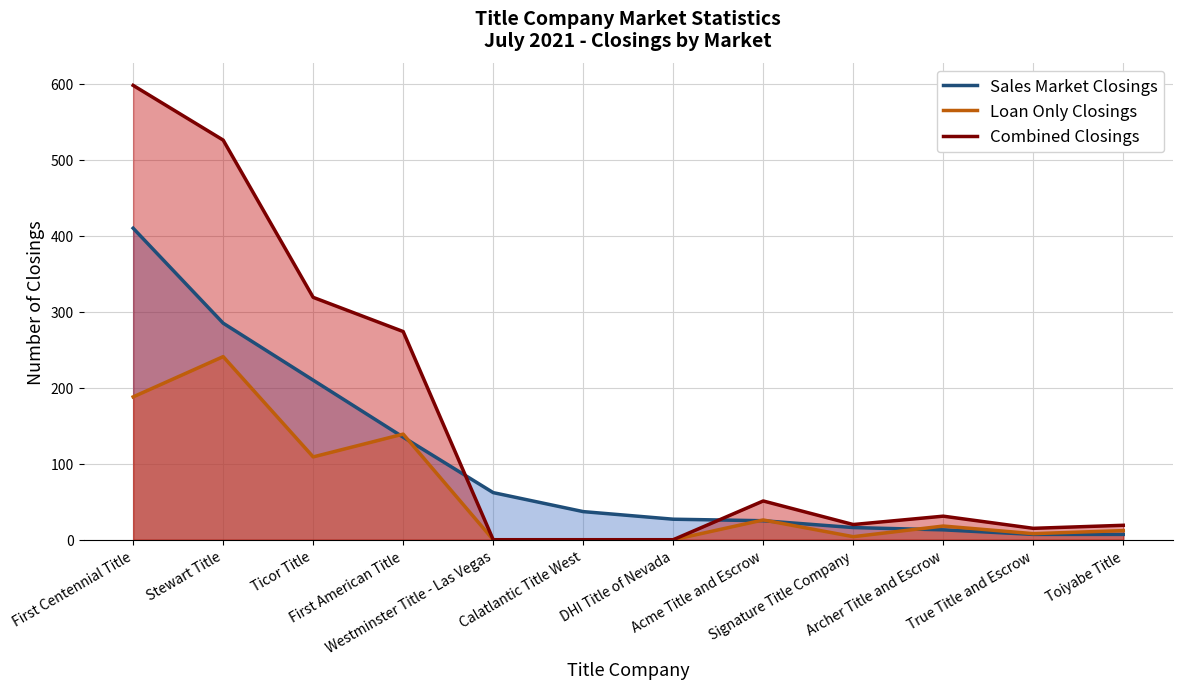

Rank the categories by Loan Only Closings value from highest to lowest.

Stewart Title, First Centennial Title, First American Title, Ticor Title, Acme Title and Escrow, Archer Title and Escrow, Toiyabe Title, True Title and Escrow, Signature Title Company, Westminster Title - Las Vegas, Calatlantic Title West, DHI Title of Nevada